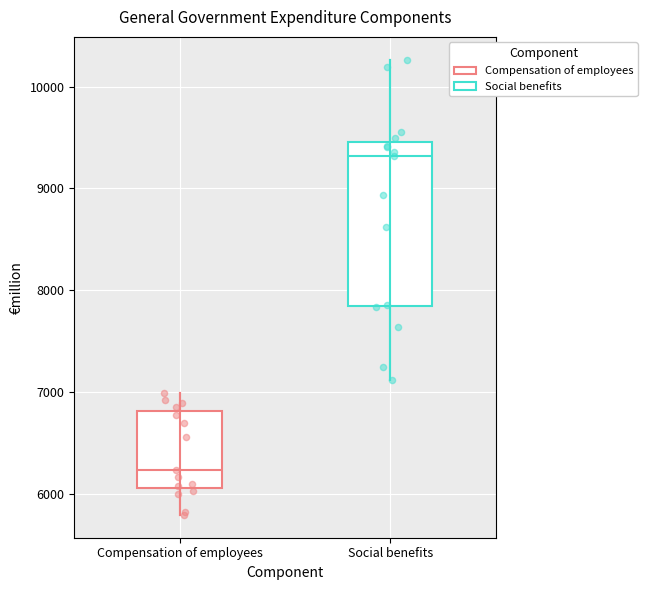

Where is the lower edge of the box for Social benefits on the y-axis? The values are not printed on the chart, so give them approximately, as read against the axis.

7800